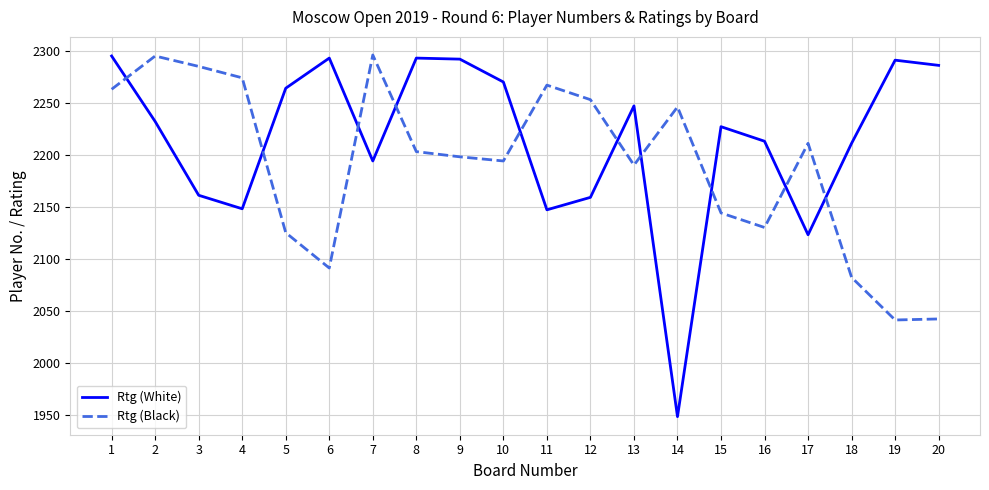

Does the chart have visible grid lines?

Yes